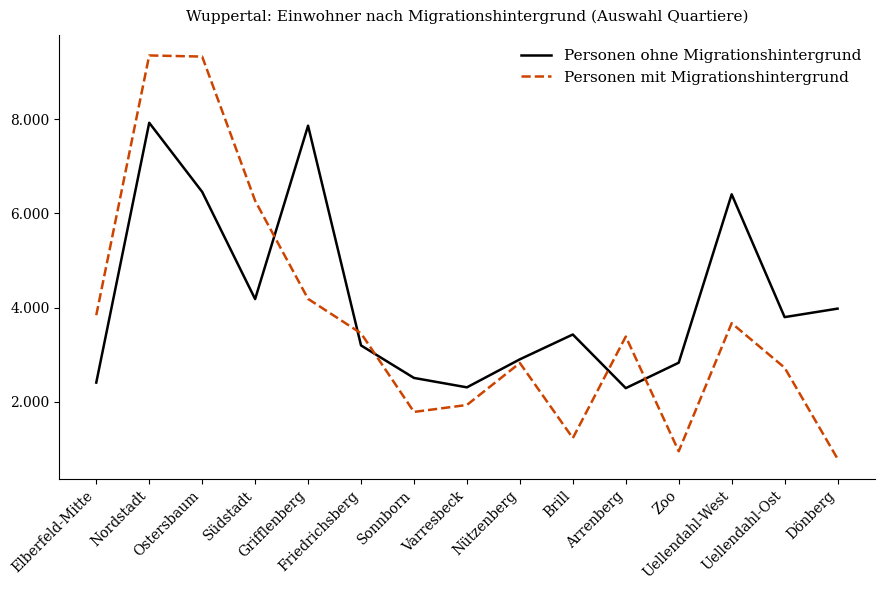

Which category has the highest value in the Personen ohne Migrationshintergrund series?

Nordstadt